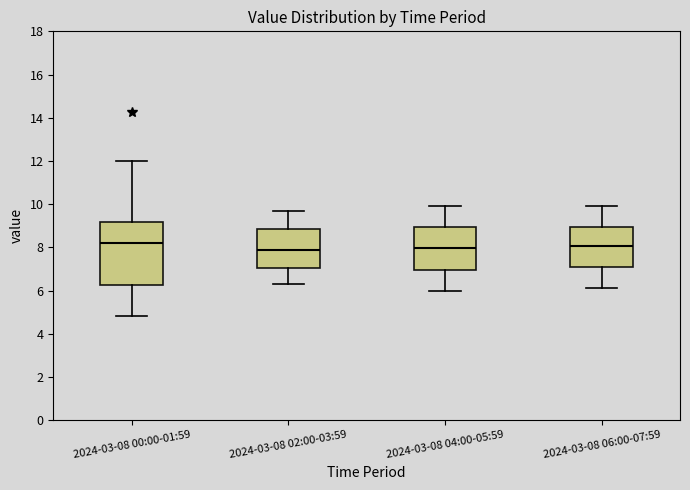

Where is the upper edge of the box for 2024-03-08 06:00-07:59 on the y-axis? The values are not printed on the chart, so give them approximately, as read against the axis.

9.0